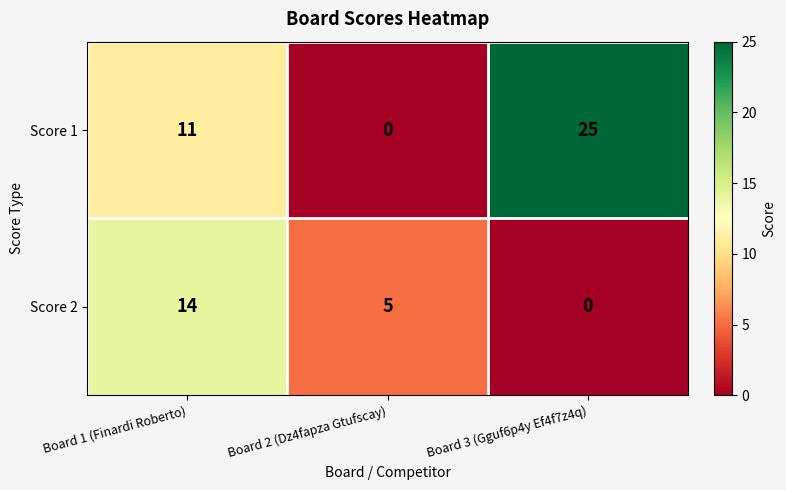

What is the maximum value for Score 1?

25